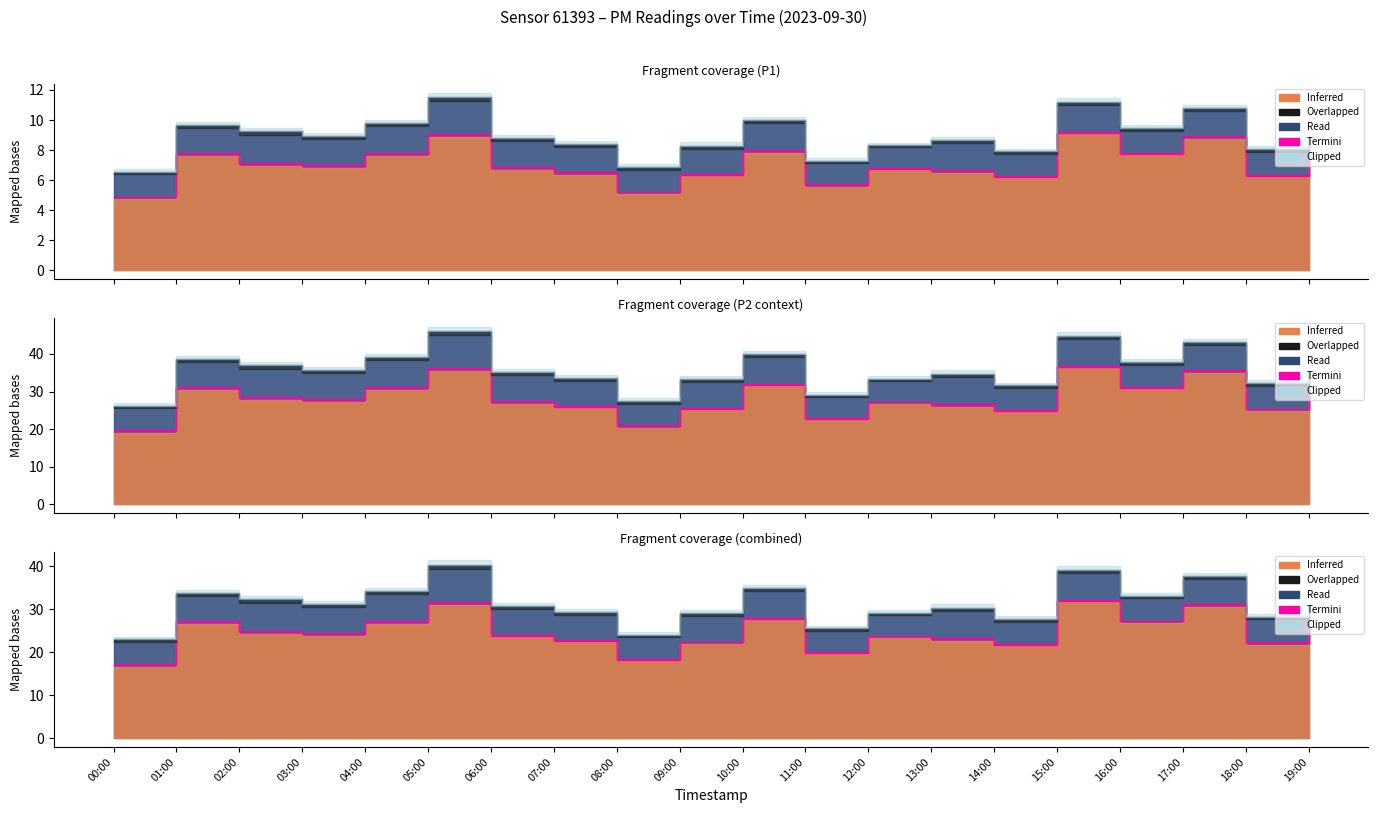

What position from the right is 05:00?

15